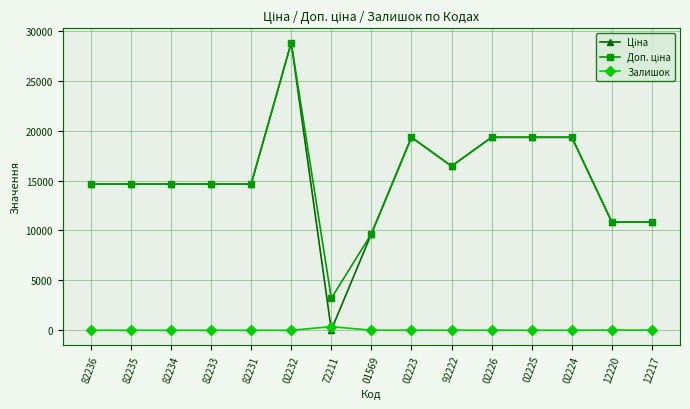

What position from the right is 72211?

9